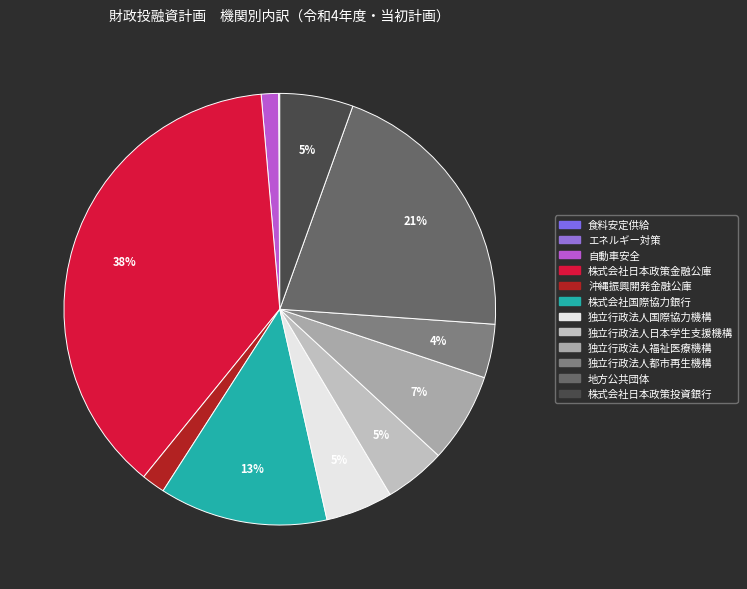

To the nearest percent, what is the average slice percentage?

8%